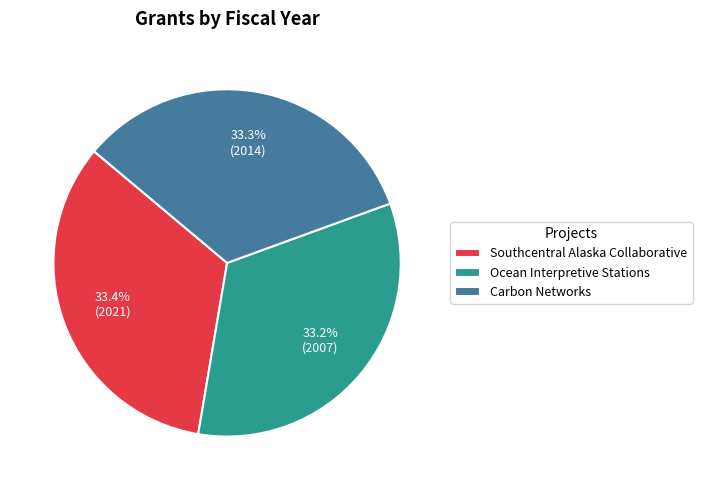

How many slices are in this pie chart?

3